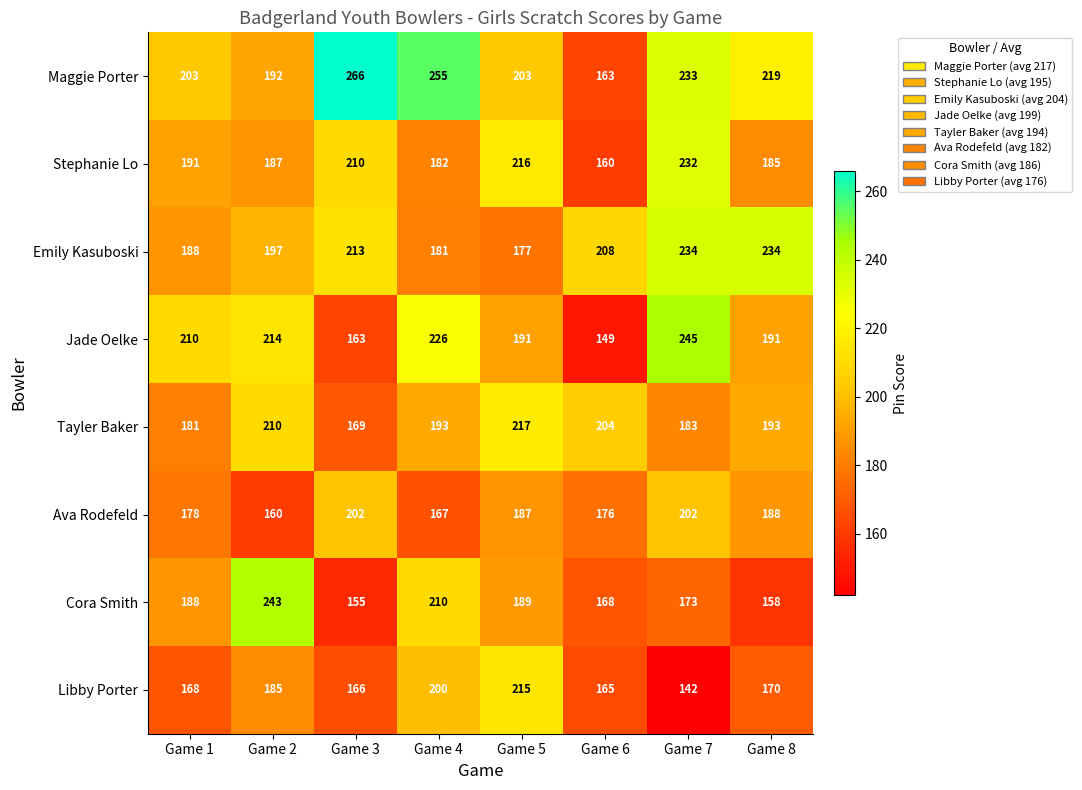

Where is Emily Kasuboski nearest to the value 205?

Game 6